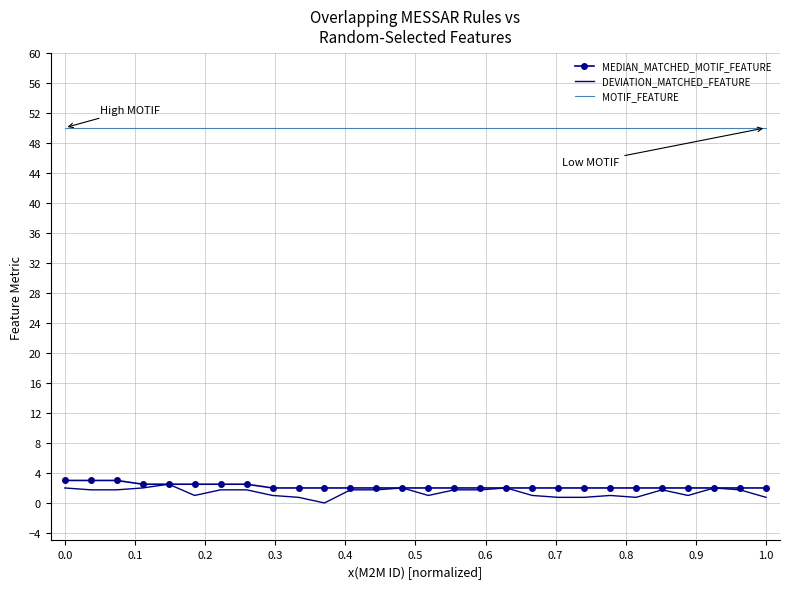

True or false: MEDIAN_MATCHED_MOTIF_FEATURE and MOTIF_FEATURE cross at least once.

False